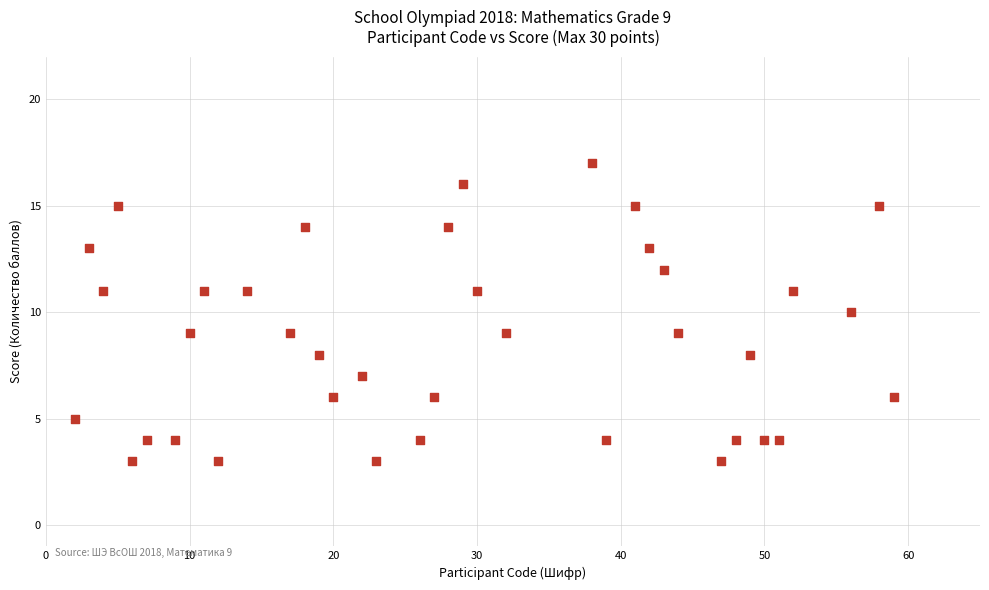

What is the range of Y values (max minus min)?

14